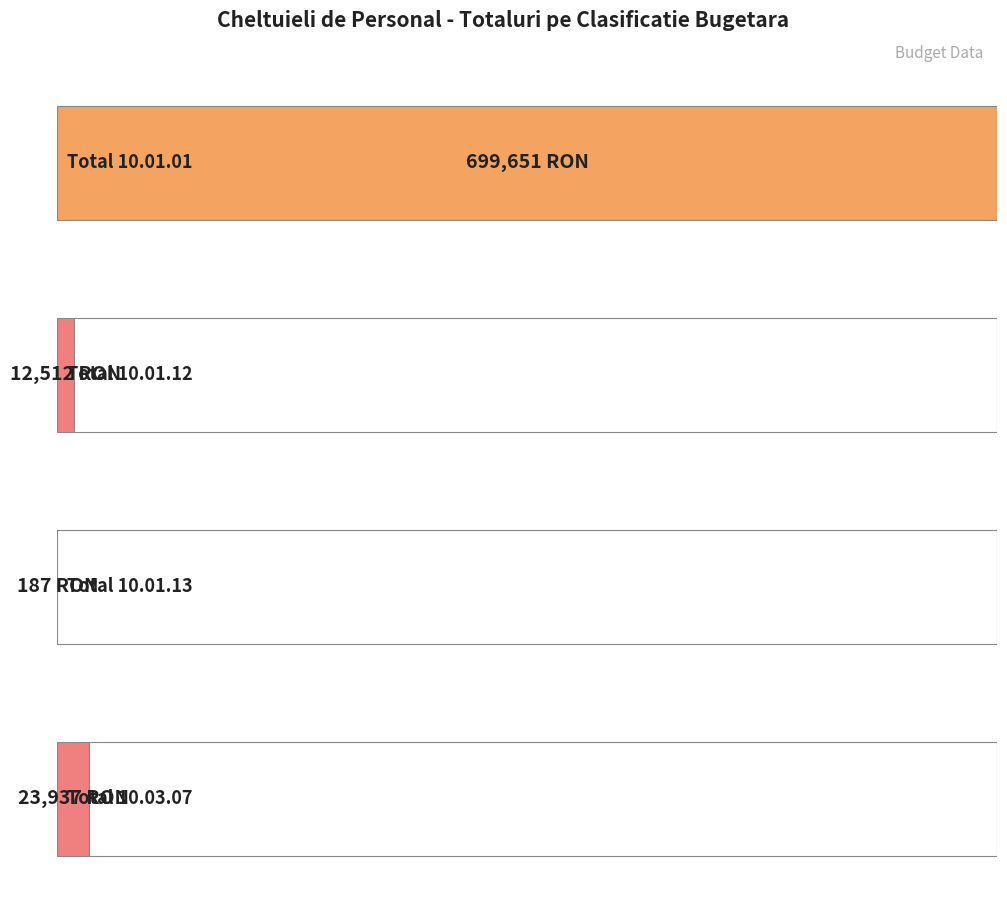

The value at Total 10.03.07 is 23937. True or false?

True